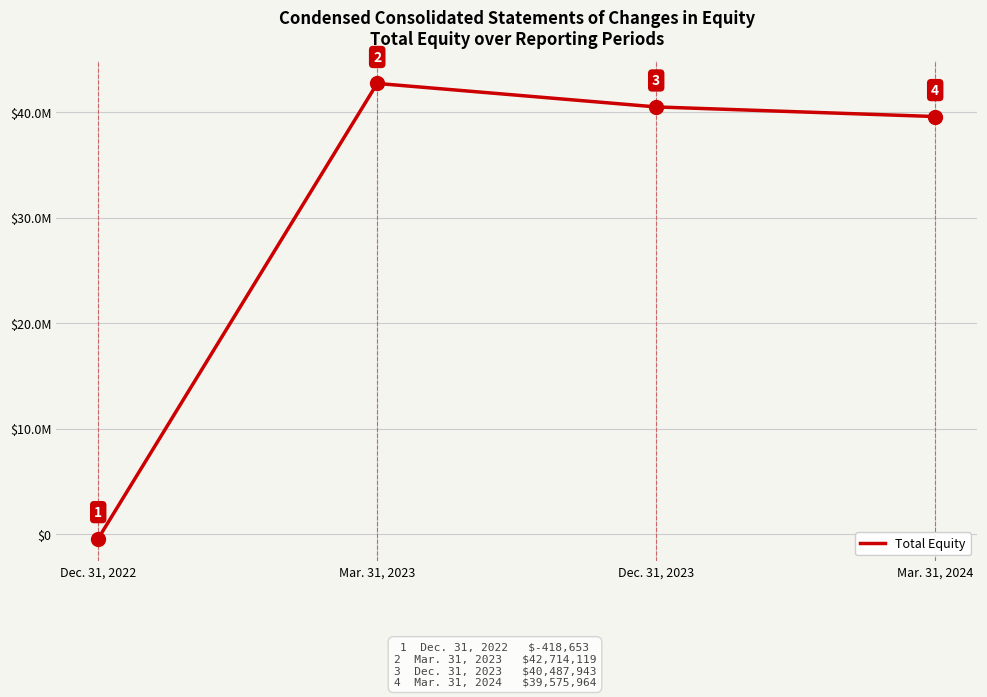

Does the chart display data point markers on the line(s)?

No